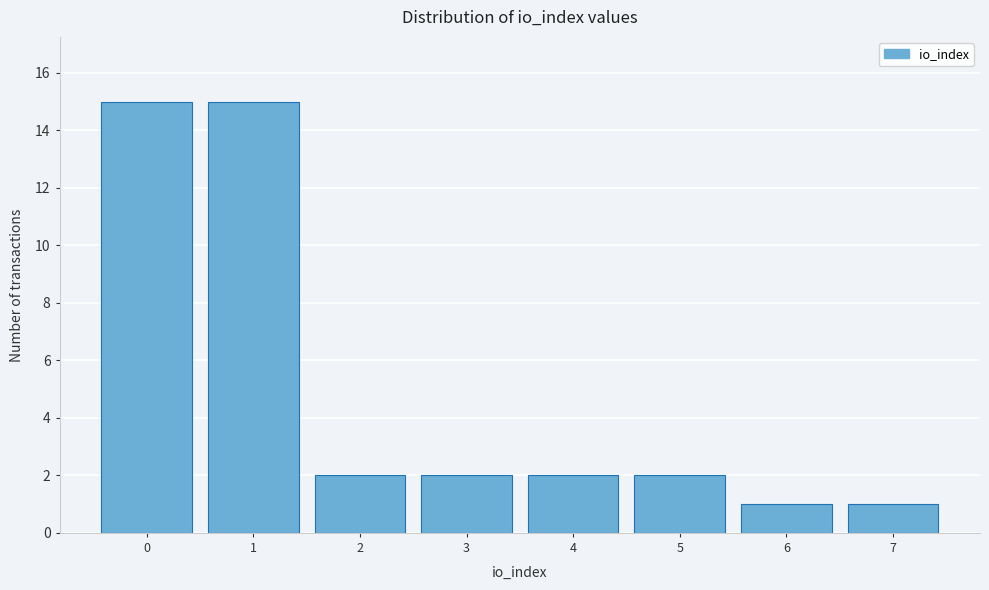

Reading left to right, list all the values displayed in this chart.

0=15	1=15	2=2	3=2	4=2	5=2	6=1	7=1